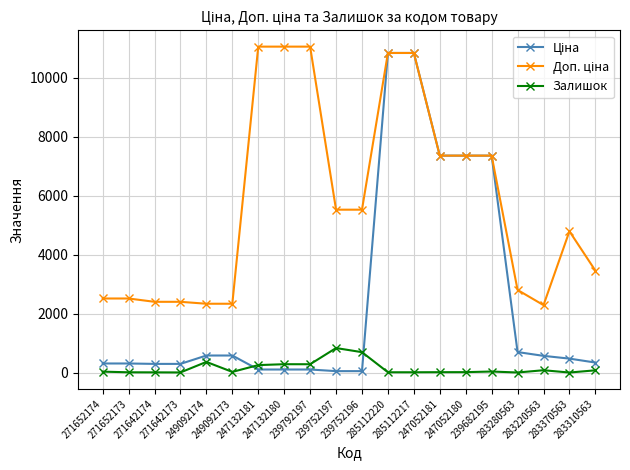

At how many categories does at least one series exceed 10528?

5